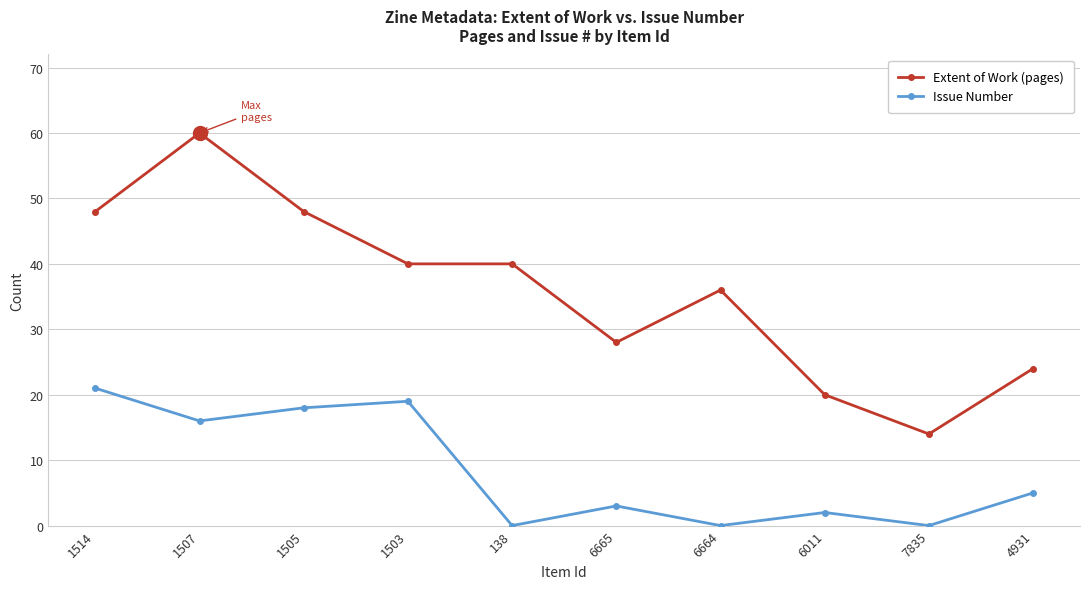

At which category does Extent of Work (pages) reach its first local peak?

1507